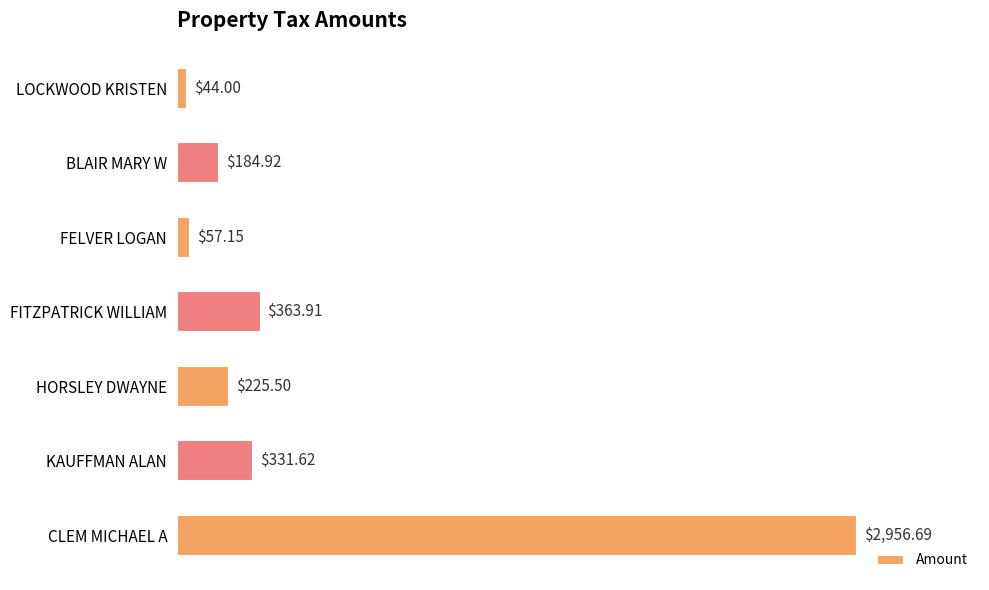

Between KAUFFMAN ALAN and FITZPATRICK WILLIAM, which is larger?

FITZPATRICK WILLIAM